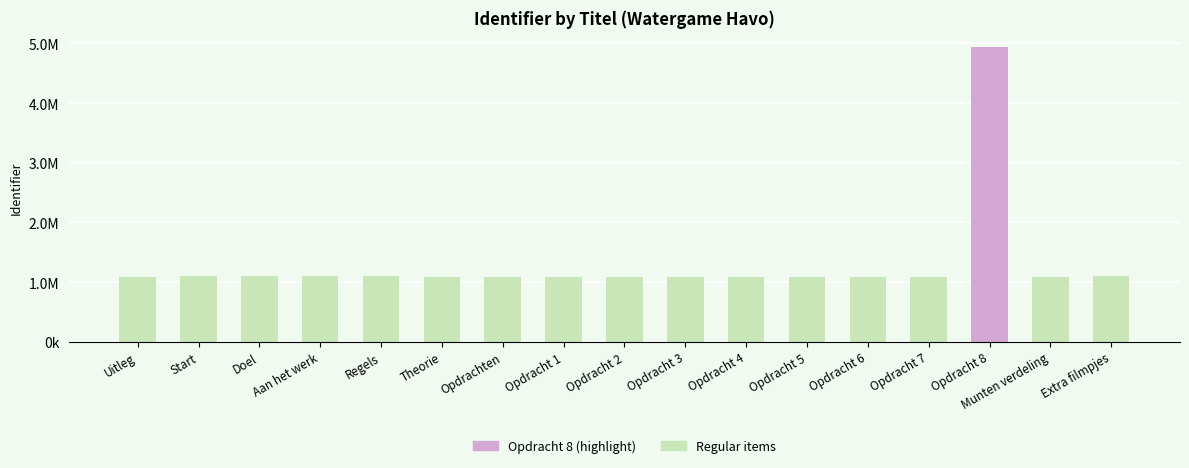

Does the chart contain any negative values?

No